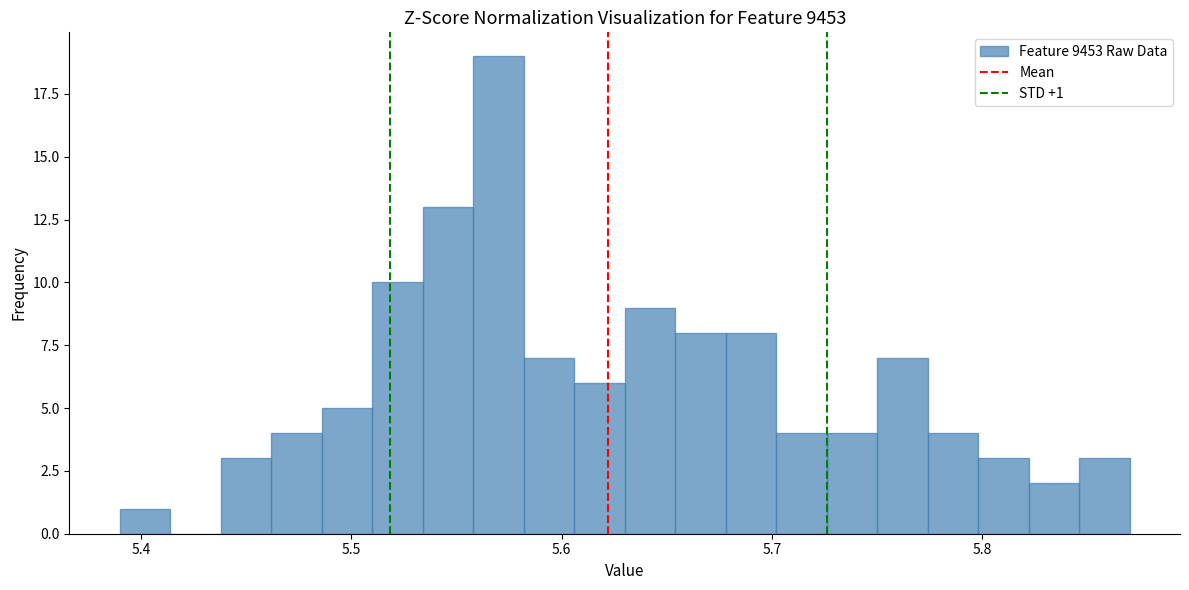

Around what value on the x-axis is the tallest bar? Give the approximate position of its centre, as read against the axis.

5.57